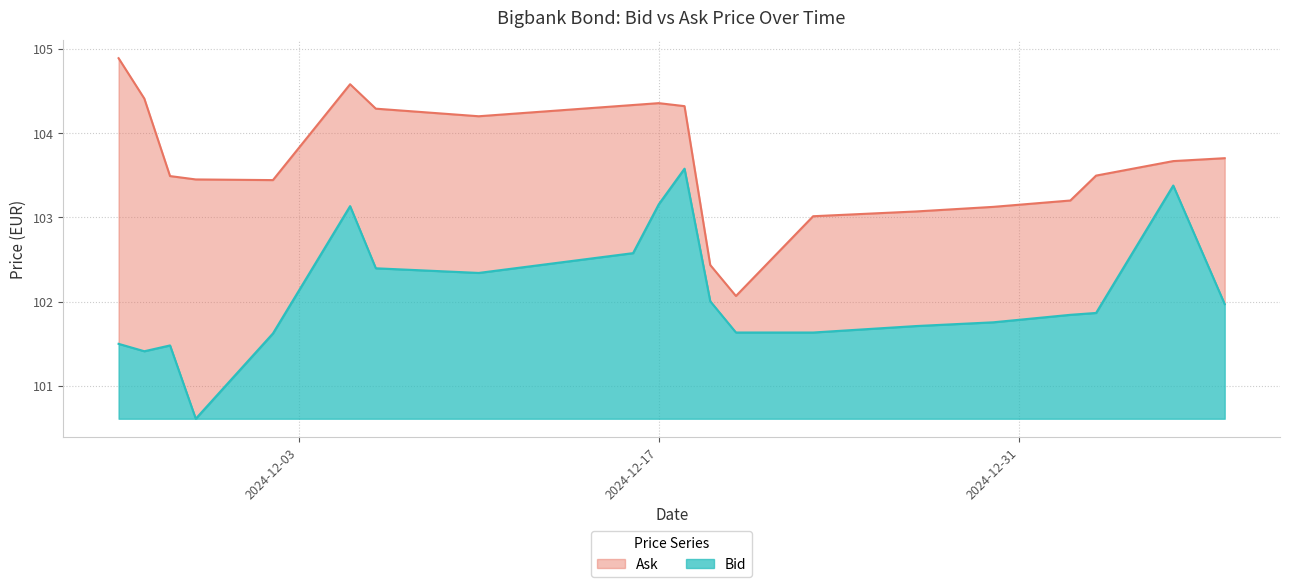

Does the chart display data point markers on the line(s)?

No